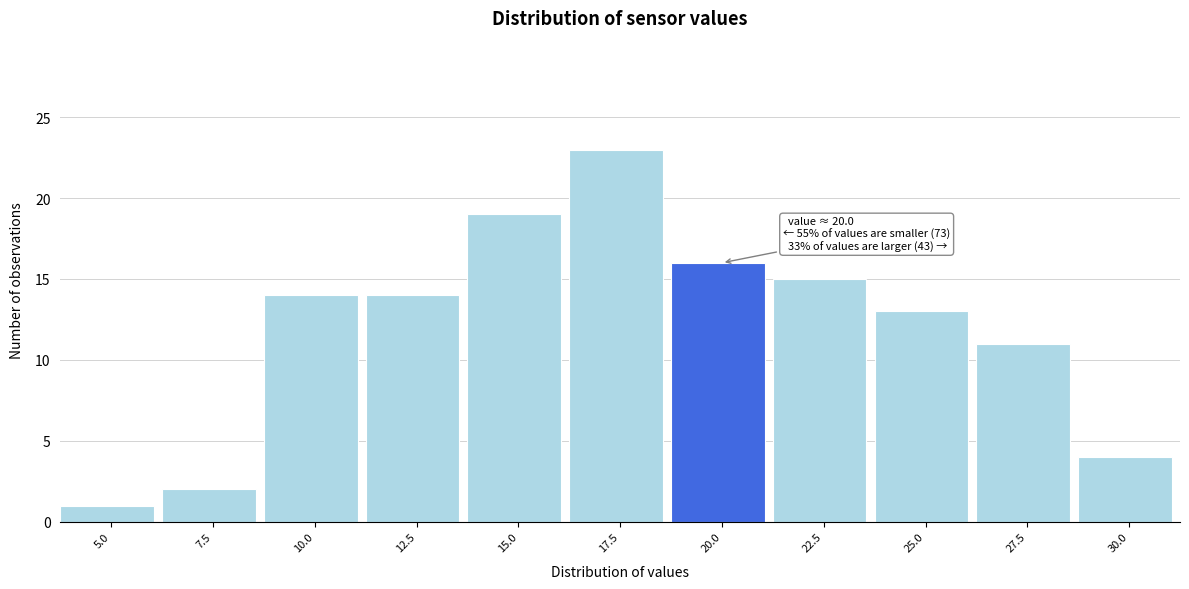

Reading right to left, extract all data points from this chart.

30.0=4	27.5=11	25.0=13	22.5=15	20.0=16	17.5=23	15.0=19	12.5=14	10.0=14	7.5=2	5.0=1